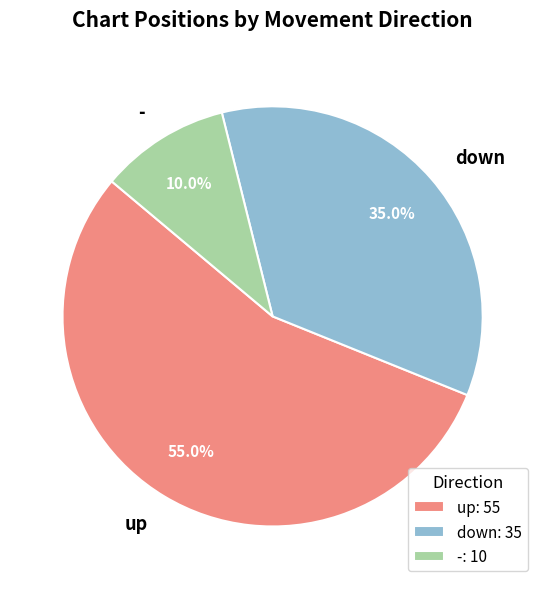

The down slice represents 35% of the pie. True or false?

True